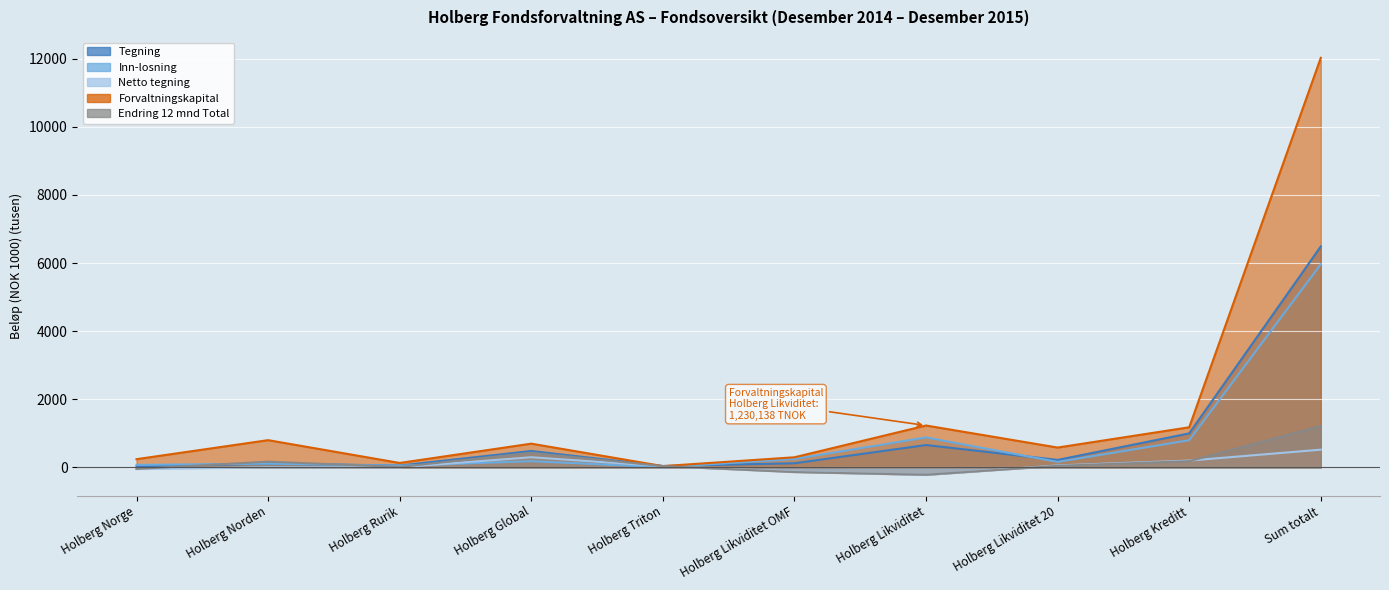

What is the lowest value of the Netto tegning series?

-222.1